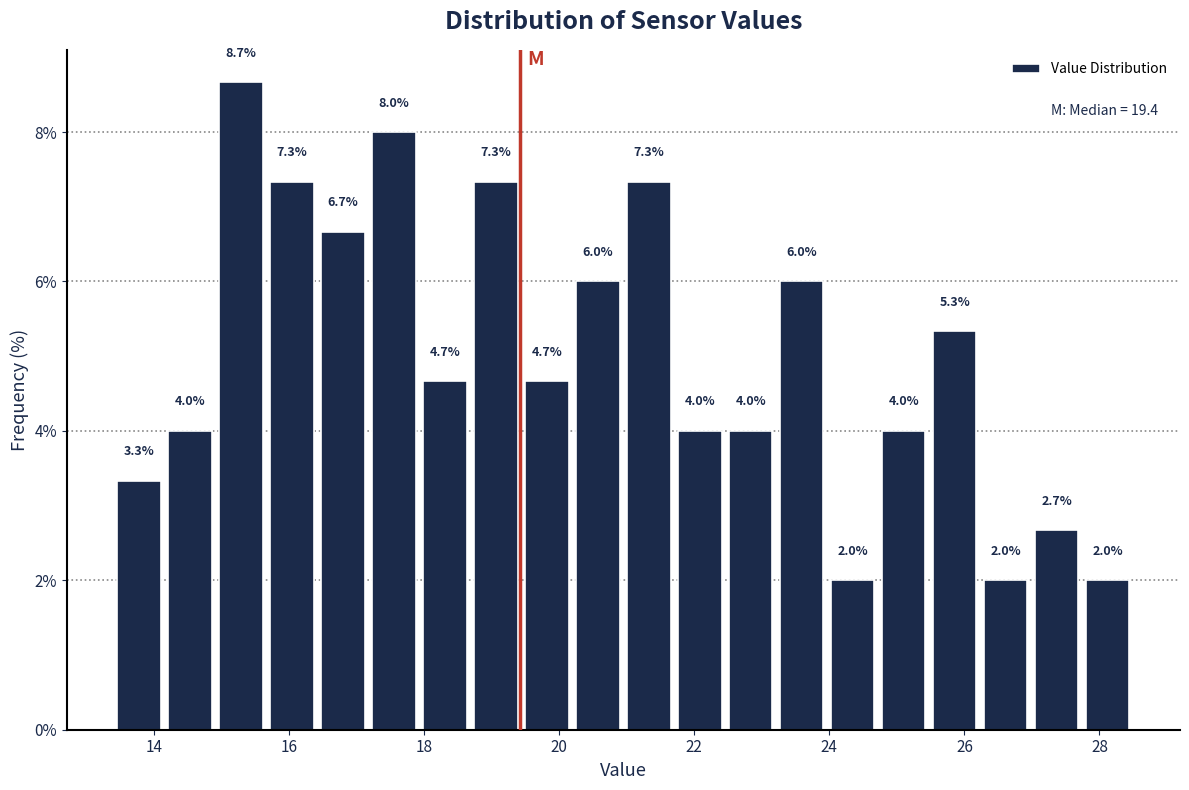

Around what value on the x-axis is the tallest bar? Give the approximate position of its centre, as read against the axis.

15.2